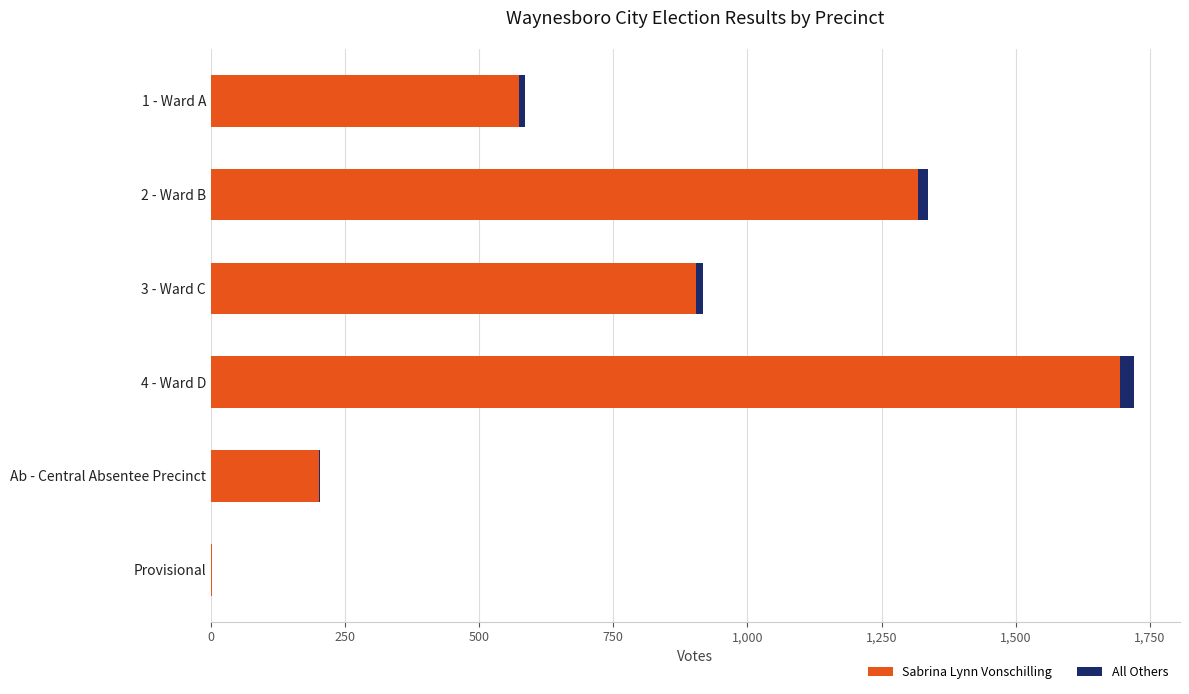

What is the highest value of the Sabrina Lynn Vonschilling series?

1695